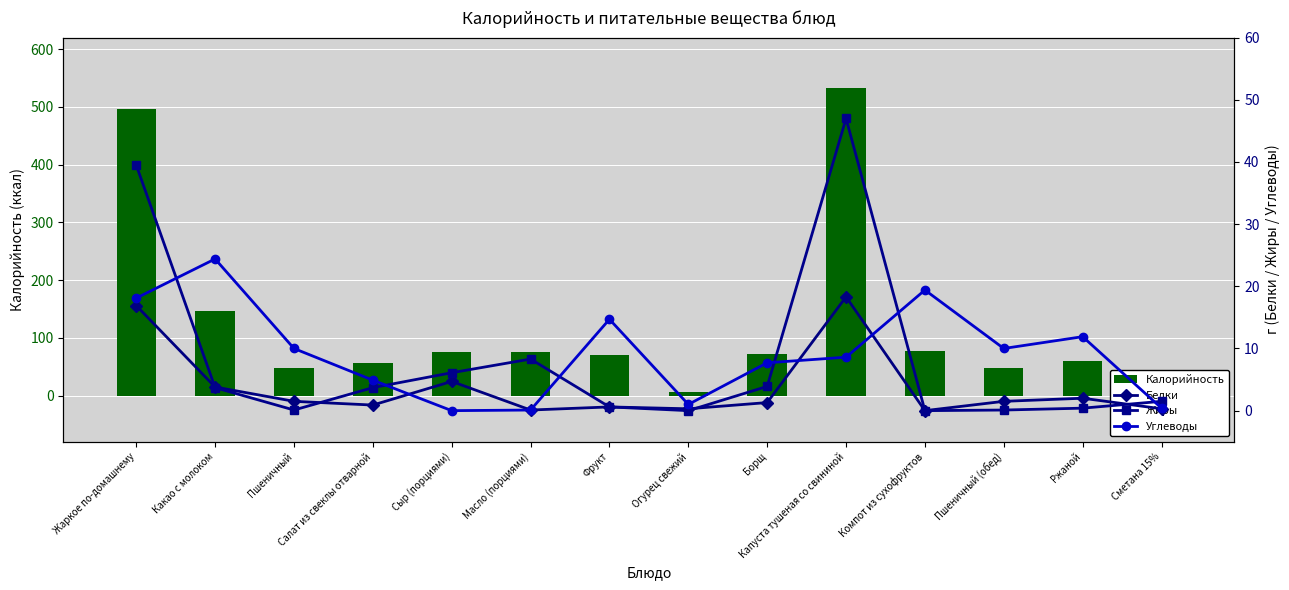

True or false: Жиры has a value of 0.1 at Пшеничный.

True